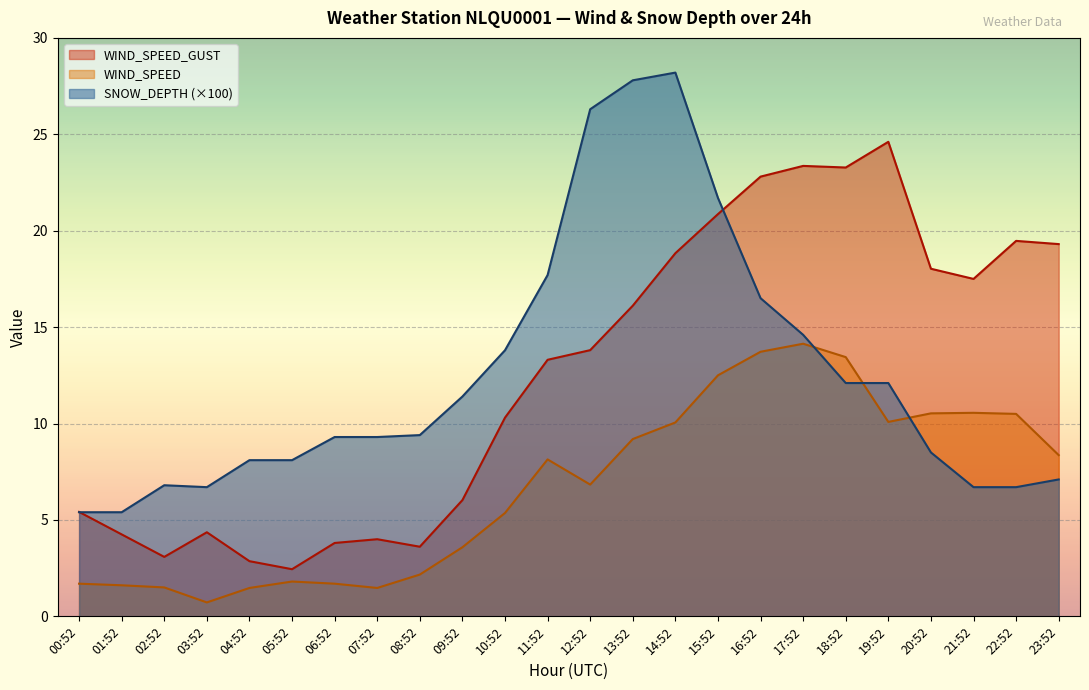

How many lines are shown in the chart?

3